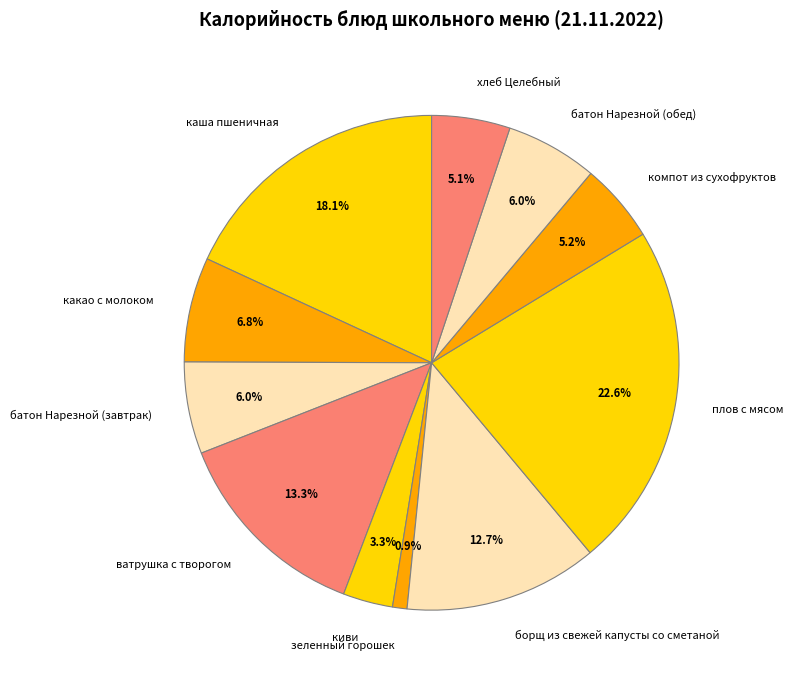

Which has a higher value, какао с молоком or батон Нарезной (завтрак)?

какао с молоком